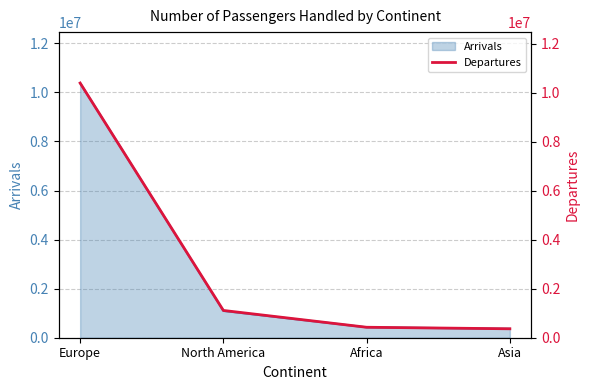

Reading right to left, what are all the values shown in this chart?

364797	427275	1113654	10397291